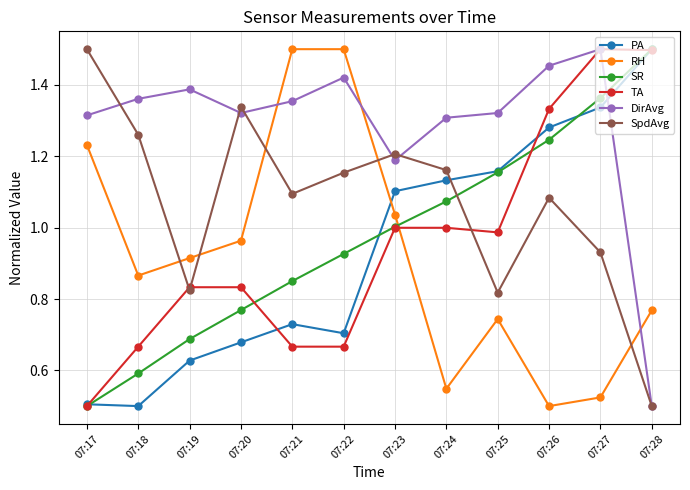

Is it true that DirAvg equals 1.3 at 07:24?

True